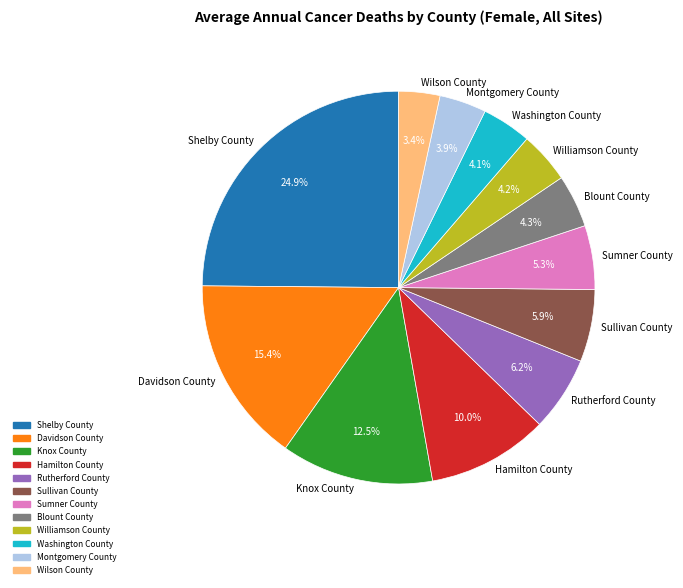

To the nearest percent, what is the average slice percentage?

8%